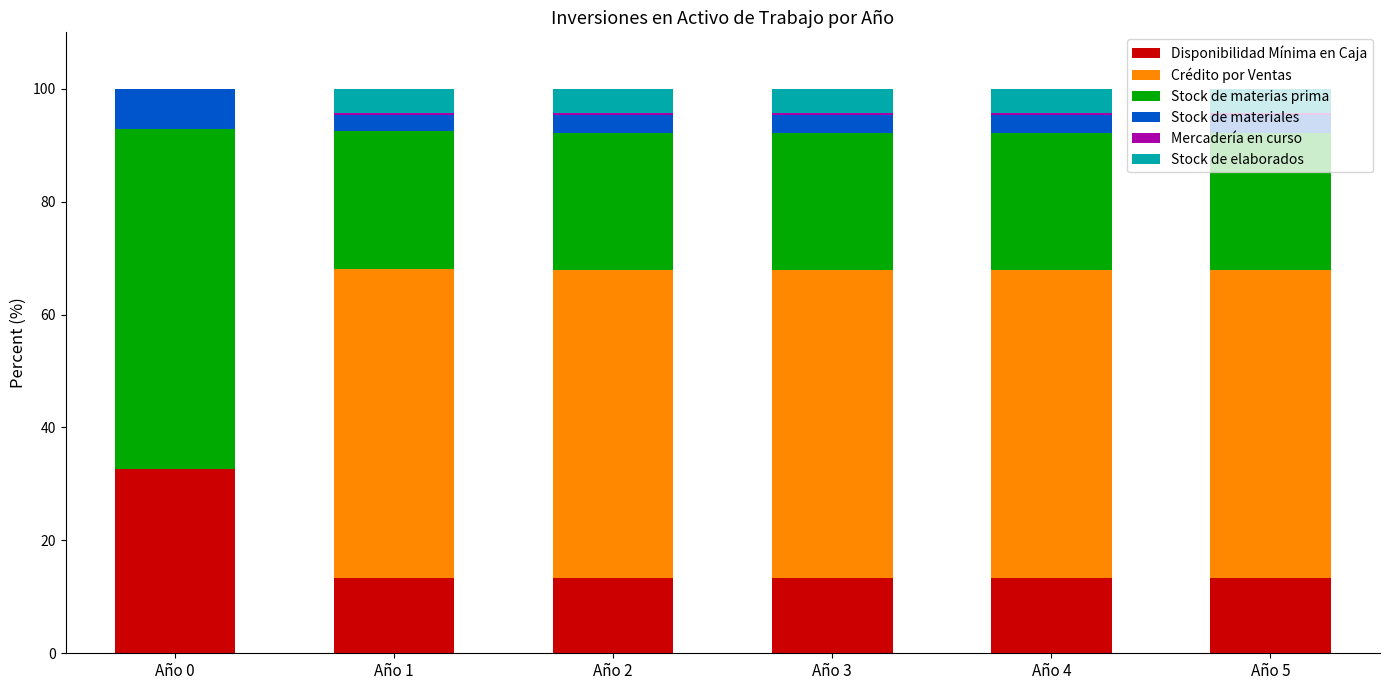

The Disponibilidad Mínima en Caja series shows 32.6 at Año 0. True or false?

True